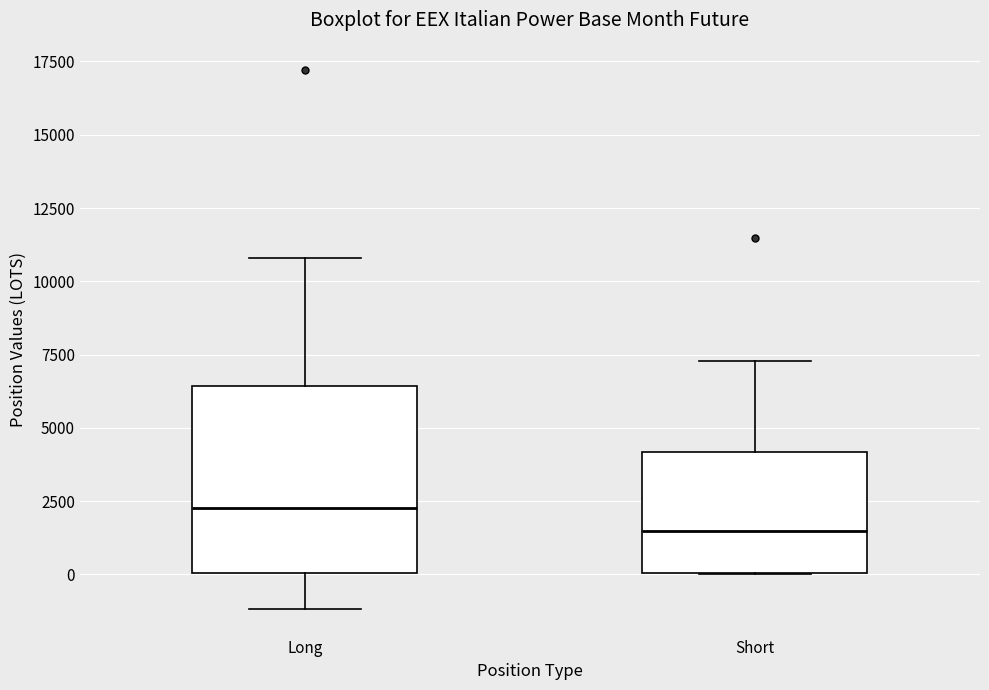

Reading left to right, transcribe this box plot: for each box, give where its median line is, the range the box spans, and where its two whiskers end, as read against the y-axis. The values are not printed on the chart, so give them approximately, as read against the axis.

Long: median 2500, box 0 to 6500, whiskers -1000 to 11000
Short: median 1500, box 0 to 4000, whiskers 0 to 7500